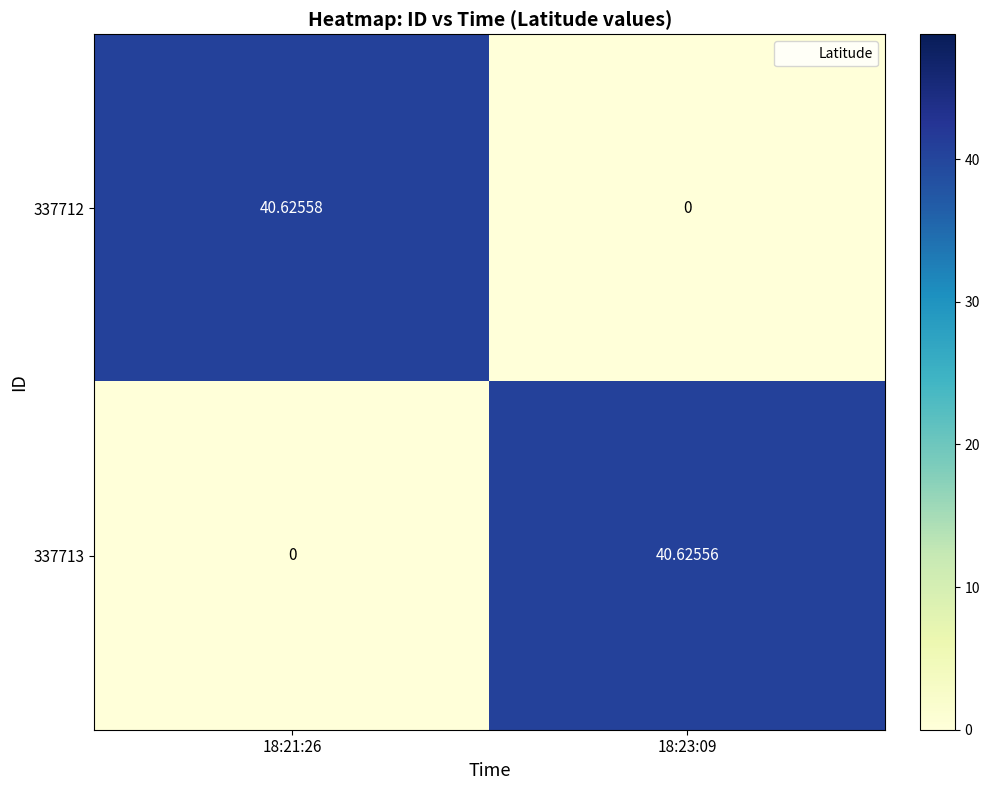

What is the difference between the highest and lowest values at 18:23:09?

40.6